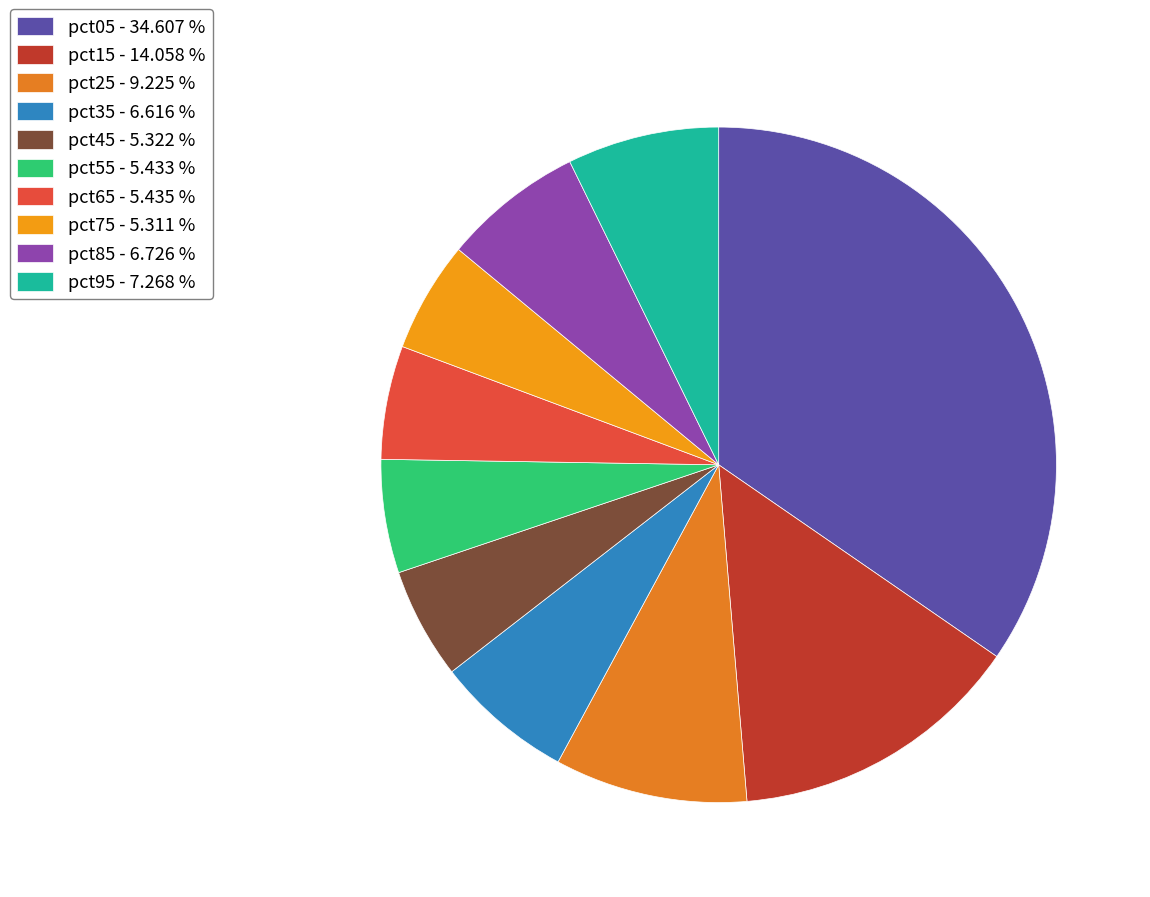

Does pct55 account for over 50% of the chart?

No